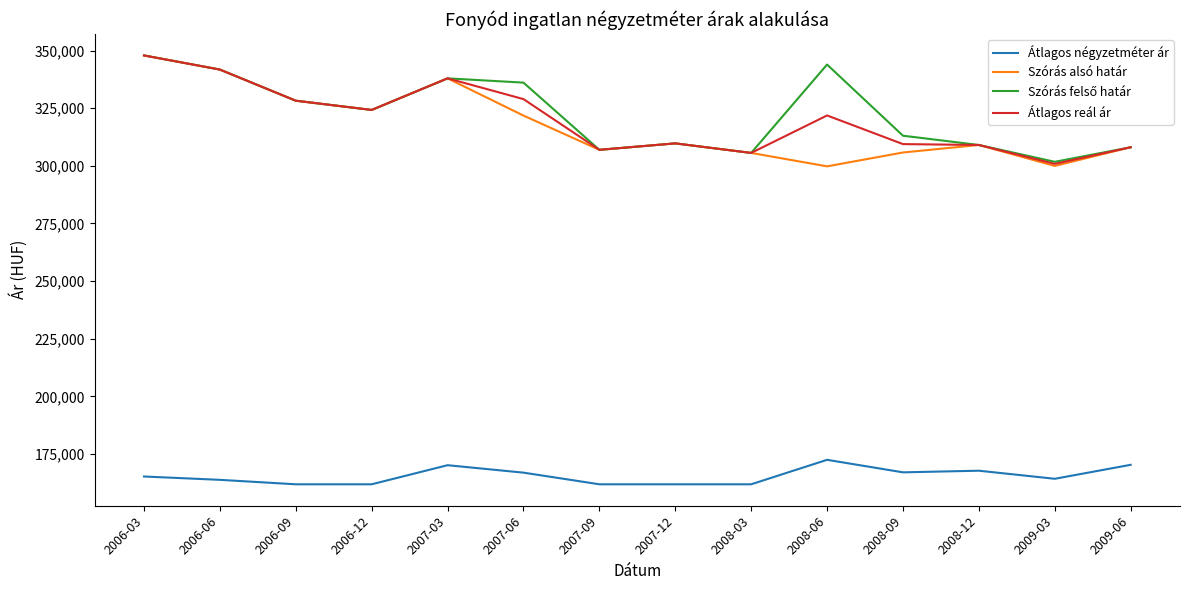

True or false: Átlagos reál ár and Átlagos négyzetméter ár cross at least once.

False